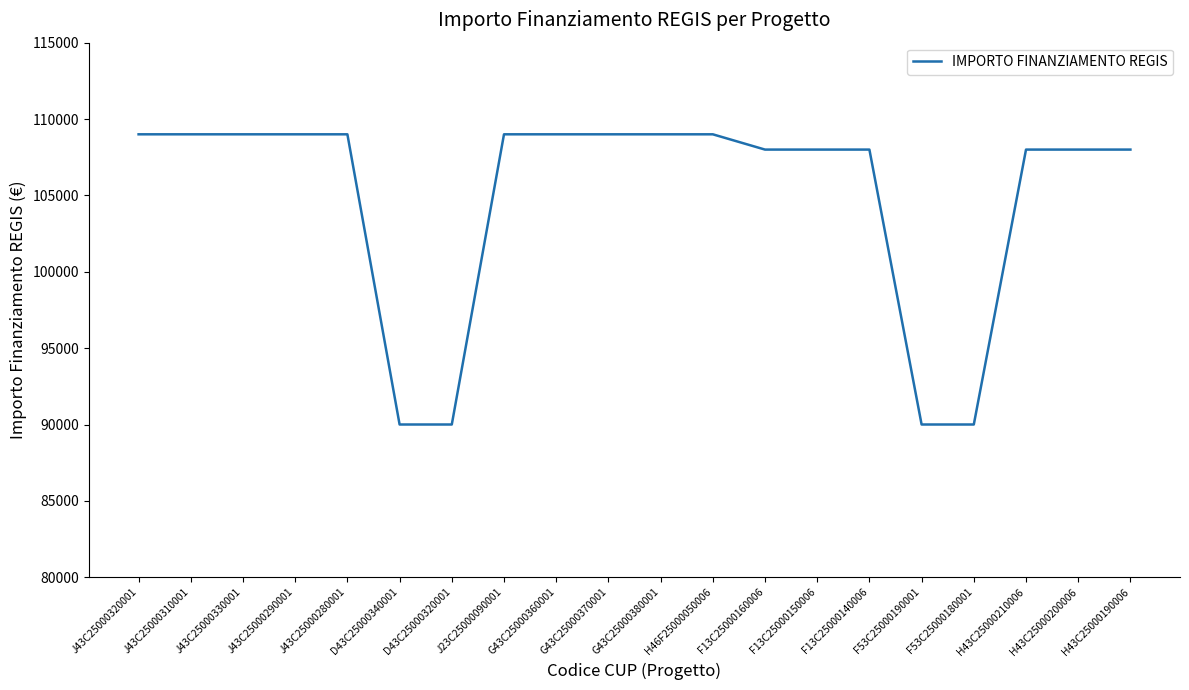

What is the difference between the values at J23C25000090001 and H43C25000200006?

1000